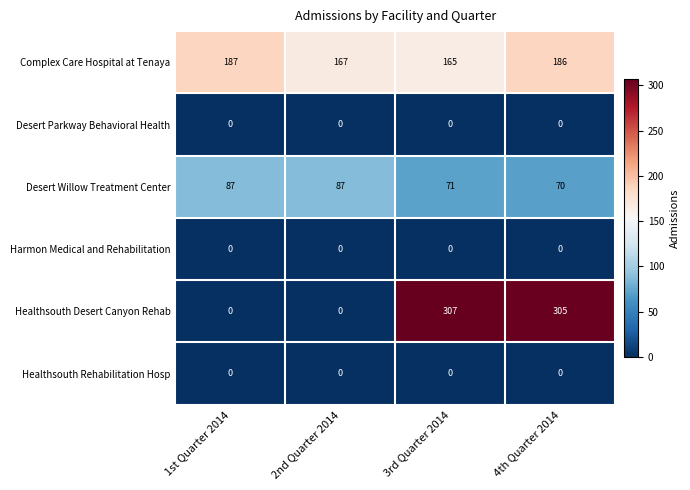

What is the spread (max minus min) of values at 1st Quarter 2014?

187